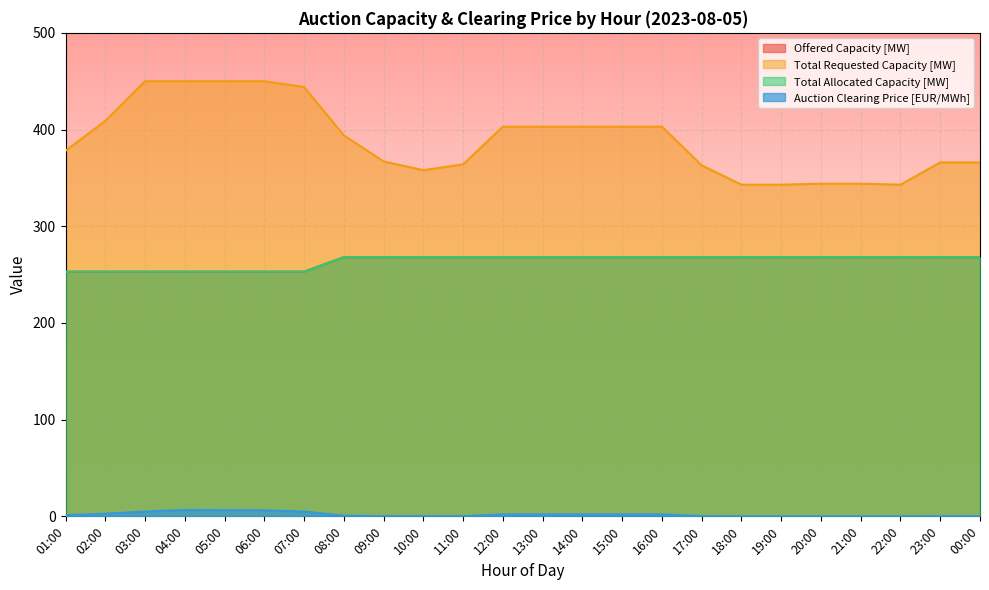

At how many categories does at least one series exceed 424?

5